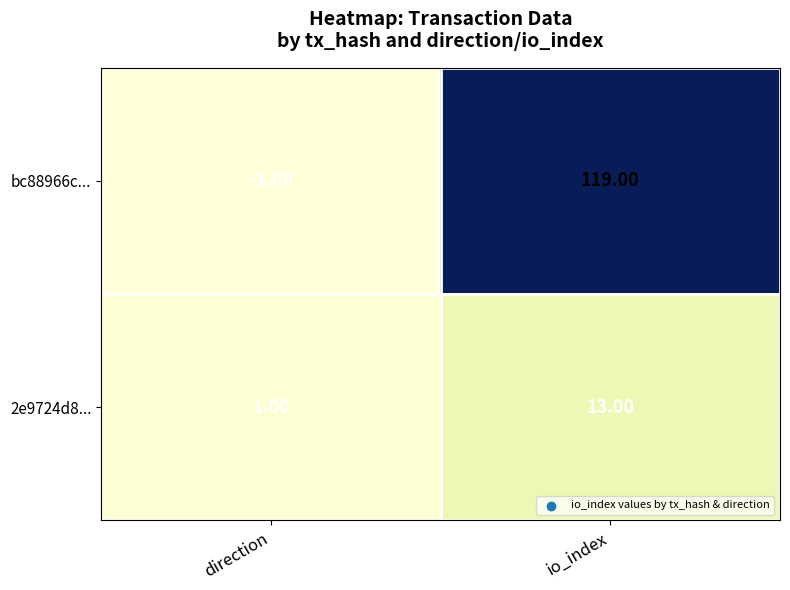

At which label is bc88966c... closest to 59?

direction